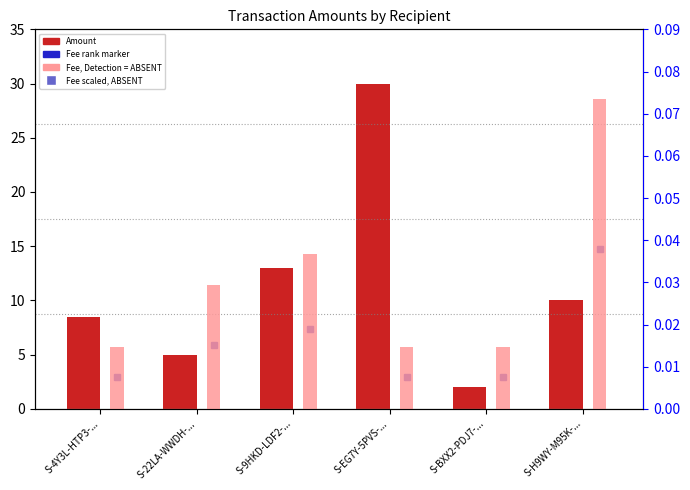

Are the bars horizontal?

No